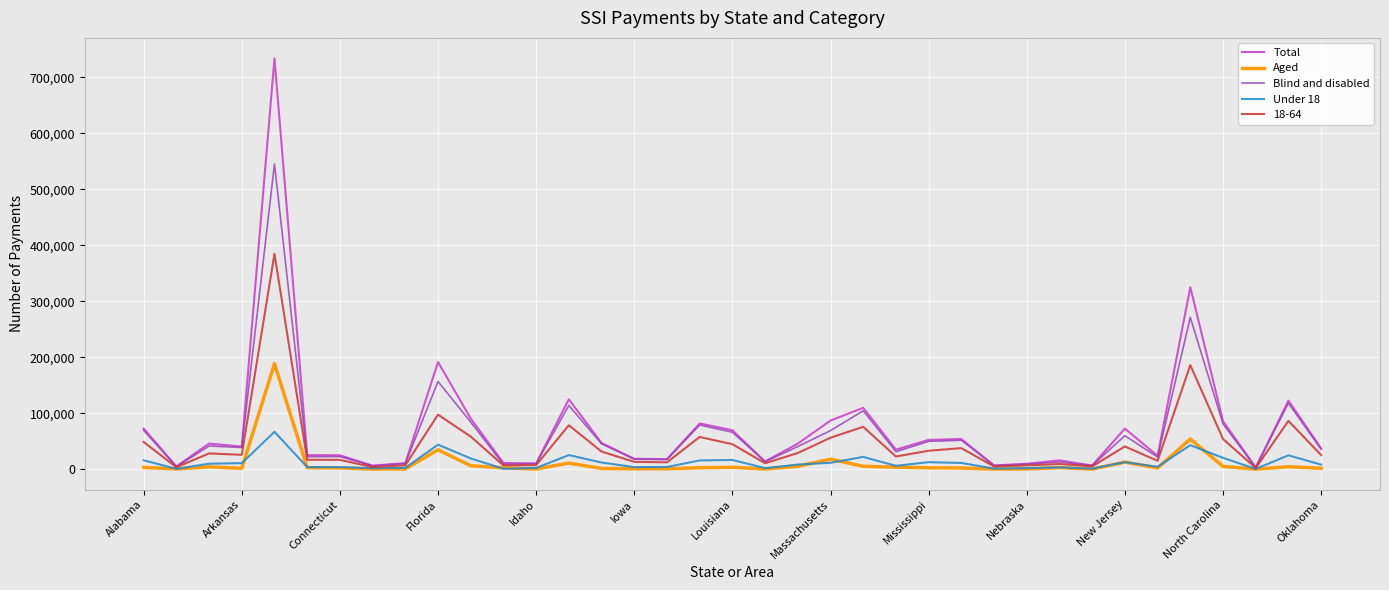

Rank the series by their maximum value, from highest to lowest.

Total, Blind and disabled, 18-64, Aged, Under 18